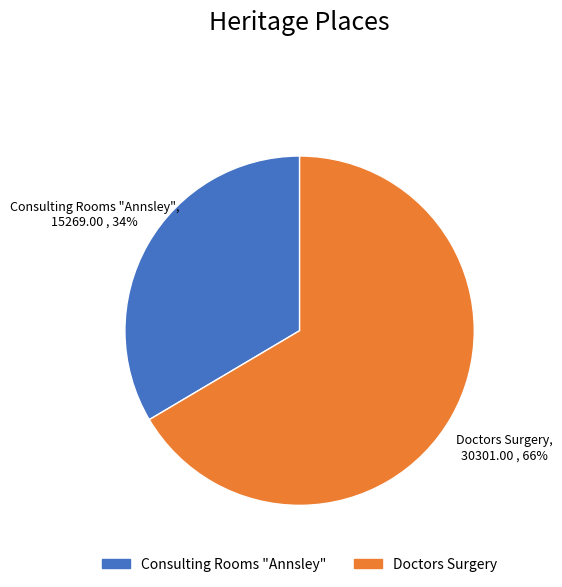

What is the ratio of the value at Consulting Rooms "Annsley" to the value at Doctors Surgery?

0.5